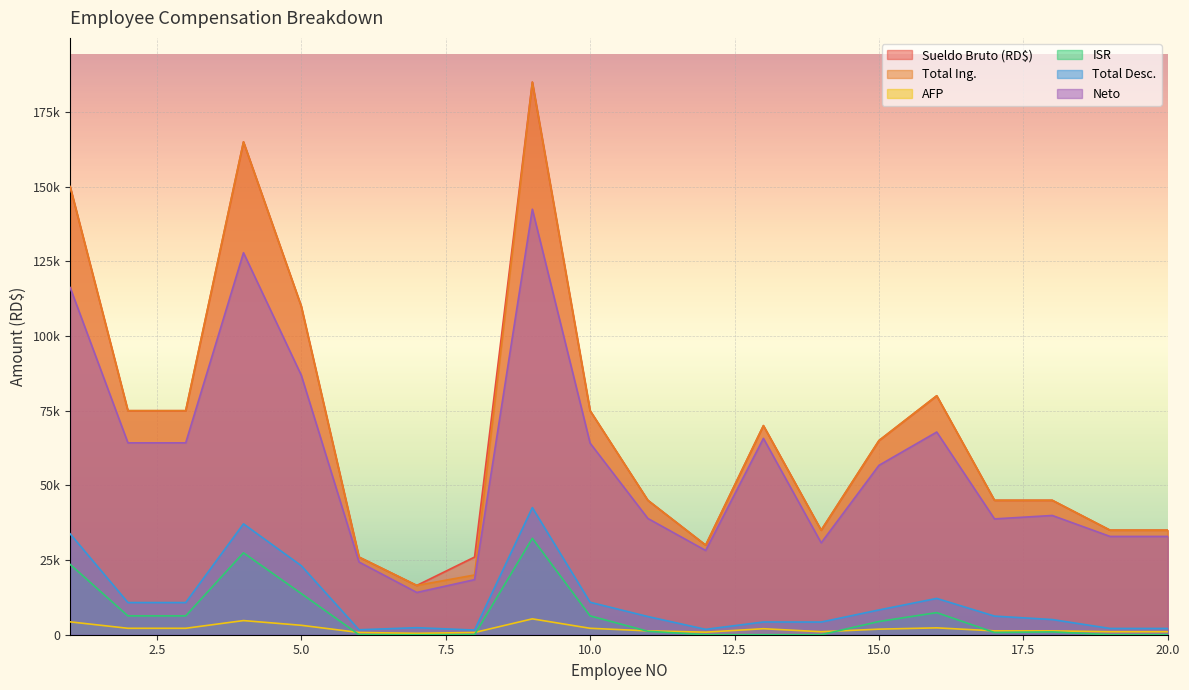

Reading left to right, list all the values displayed in this chart.

Sueldo Bruto (RD$): 150000.0	75000.0	75000.0	165000.0	110000.0	26000.0	16500.0	26000.0	185000.0	75000.0	45000.0	30000.0	70000.0	35000.0	65000.0	80000.0	45000.0	45000.0	35000.0	35000.0
Total Ing.: 150000.0	75000.0	75000.0	165000.0	110000.0	26000.0	16500.0	20000.0	185000.0	75000.0	45000.0	30000.0	70000.0	35000.0	65000.0	80000.0	45000.0	45000.0	35000.0	35000.0
AFP: 4305.0	2152.5	2152.5	4735.5	3157.0	746.2	473.6	746.2	5309.5	2152.5	1291.5	861.0	2009.0	1004.5	1865.5	2296.0	1291.5	1291.5	1004.5	1004.5
ISR: 23529.1	6309.4	6309.4	27413.5	13782.6	0.0	0.0	0.0	32269.5	6309.4	1148.3	0.0	0.0	0.0	4427.6	7400.9	743.3	945.8	0.0	0.0
Total Desc.: 33769.2	10766.9	10766.9	37117.8	23108.8	1661.6	2350.3	1561.6	42547.8	10866.9	6082.8	1798.0	4262.0	4243.5	8294.1	12153.9	6228.0	5080.4	2093.5	2093.5
Neto: 116230.8	64233.1	64233.1	127882.2	86891.2	24338.4	14149.7	18438.4	142452.2	64133.1	38917.2	28202.0	65738.0	30756.5	56705.9	67846.1	38772.0	39919.6	32906.5	32906.5